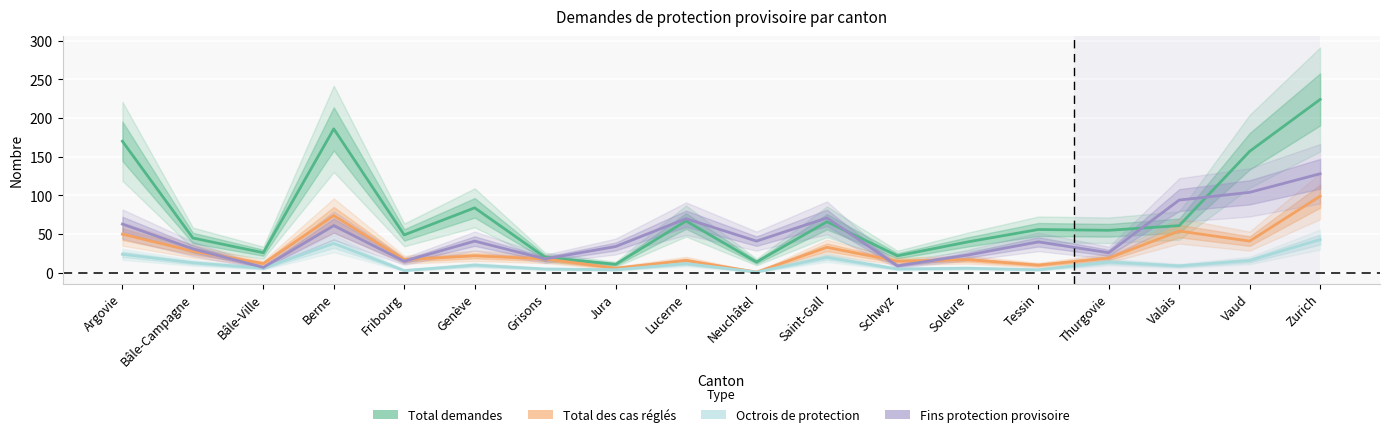

True or false: Total demandes has more than 2 interior local peaks.

True